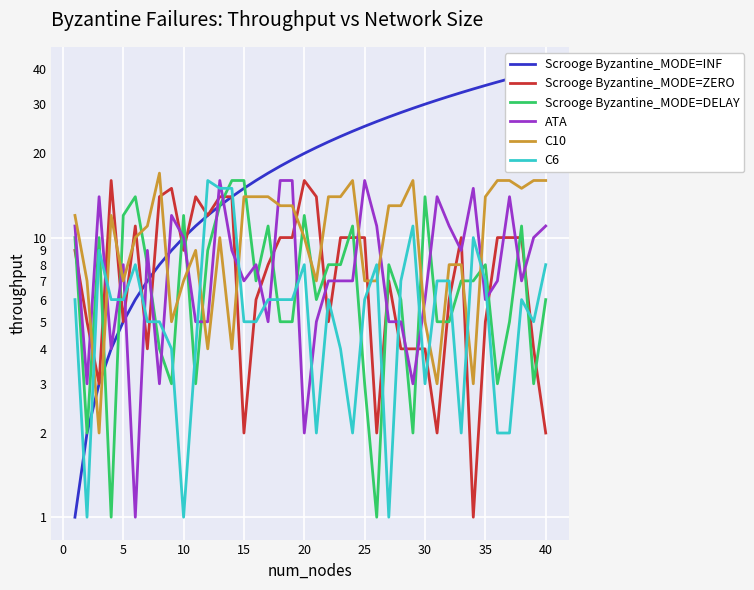

How many interior local peaks does the ATA series have?

10